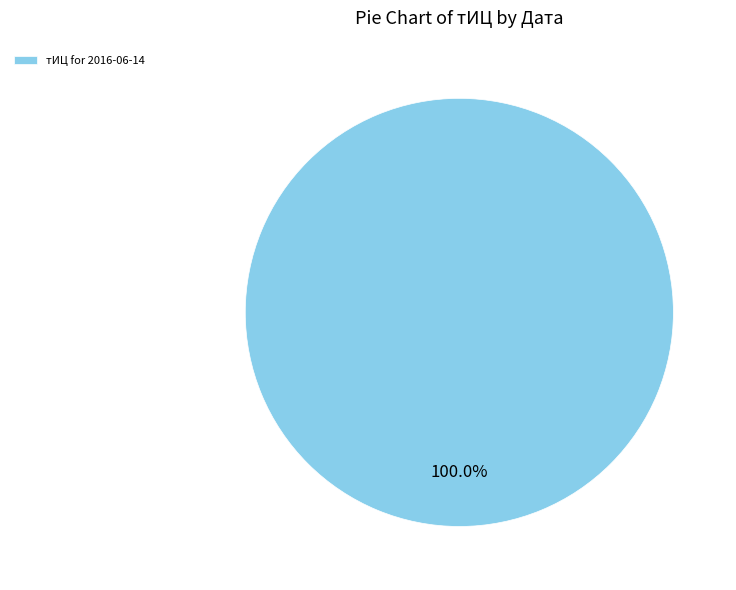

Is there any slice that represents more than half of the pie?

Yes